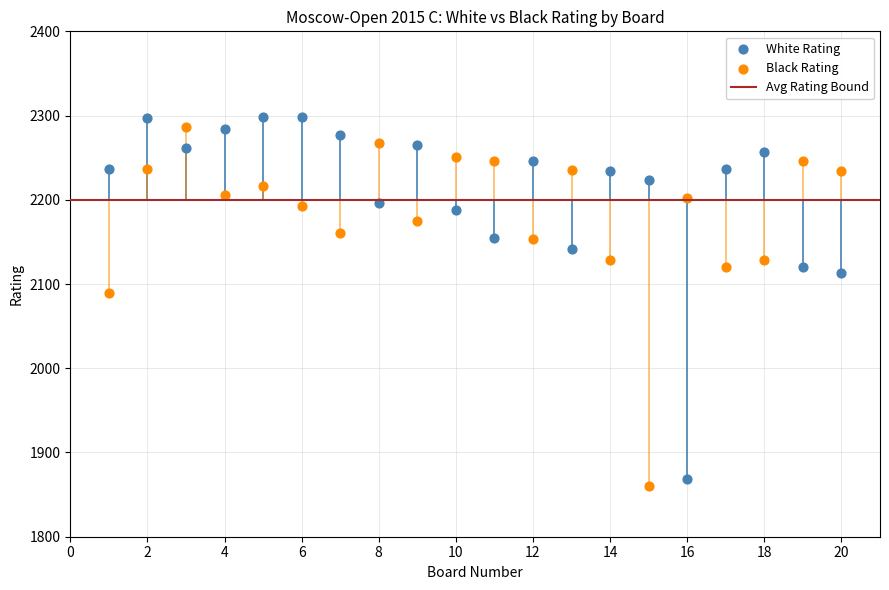

Across all data points, what is the range of Y values (max minus min)?

438